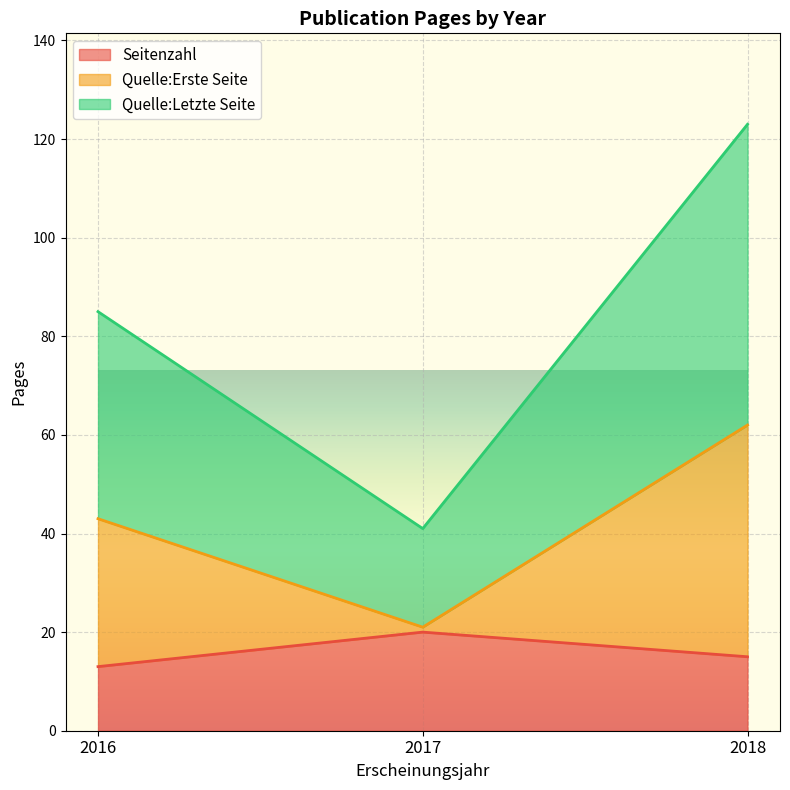

Does the chart display data point markers on the line(s)?

No